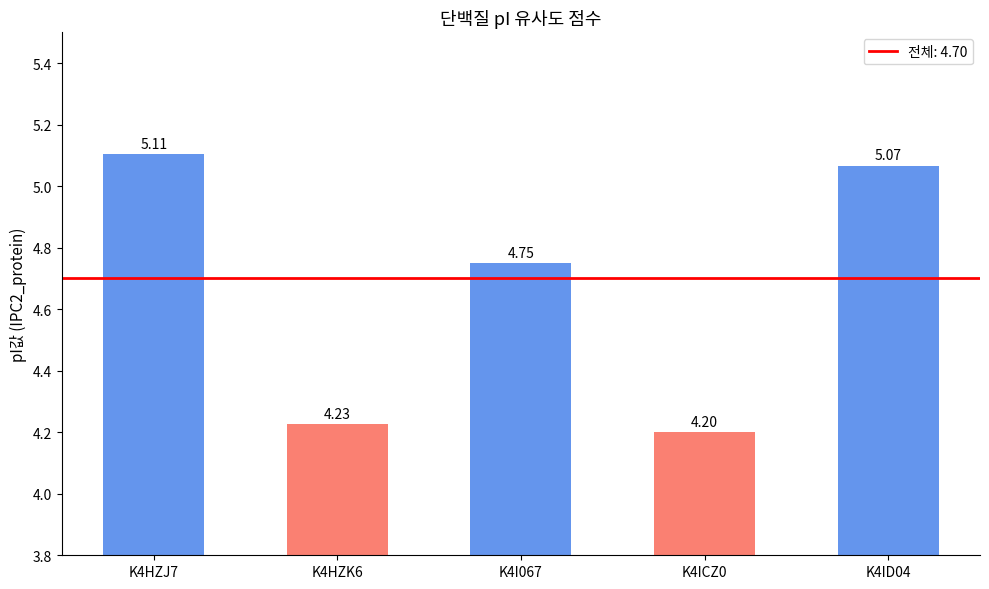

Where is the data nearest to the value 4?

K4ICZ0